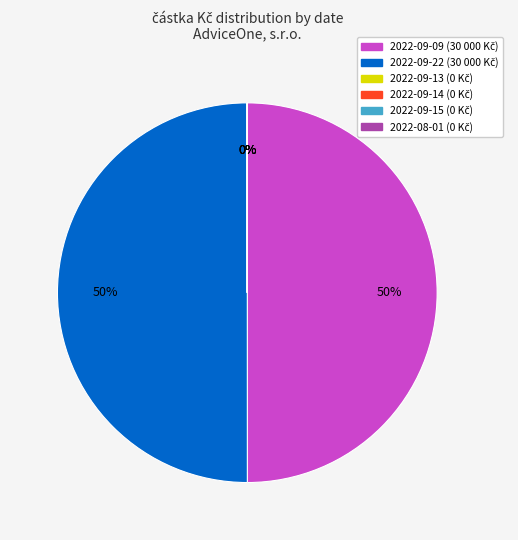

To the nearest percent, what portion does 2022-09-09 represent?

50%